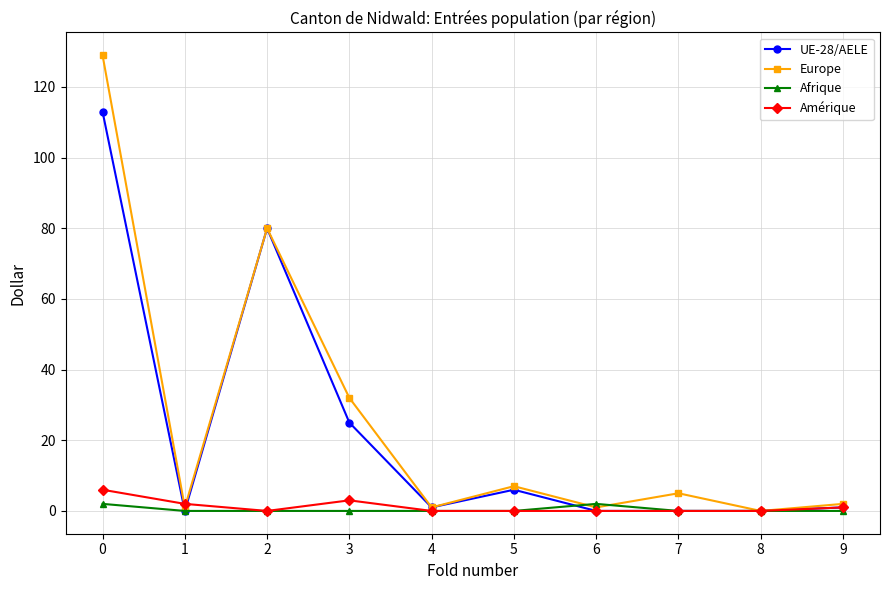

At which category does Europe reach its first local valley?

1